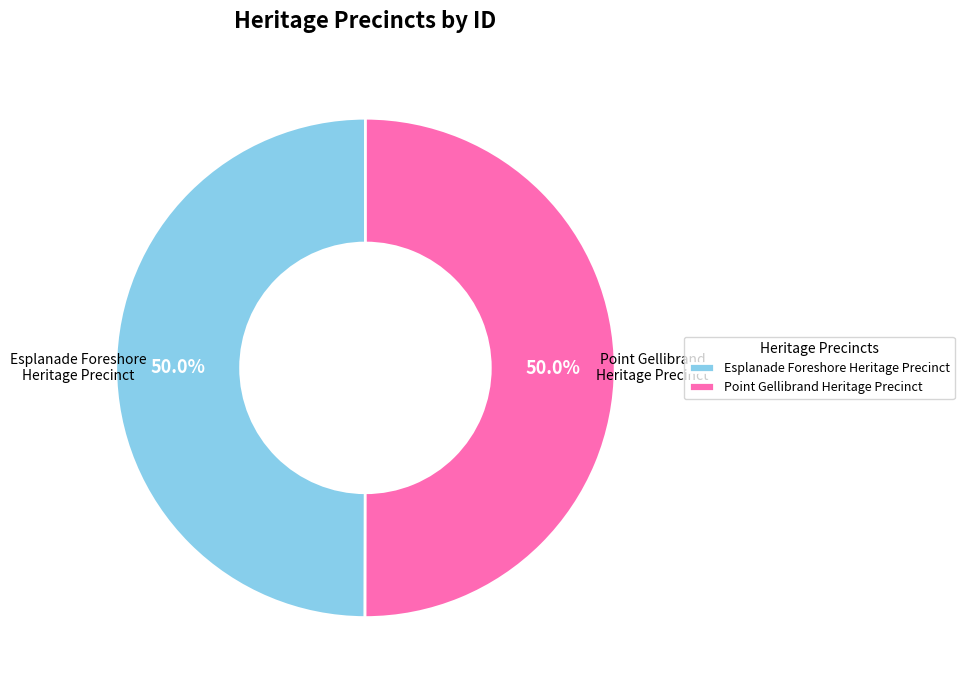

Is the sum of Esplanade Foreshore Heritage Precinct and Point Gellibrand Heritage Precinct greater than half?

Yes